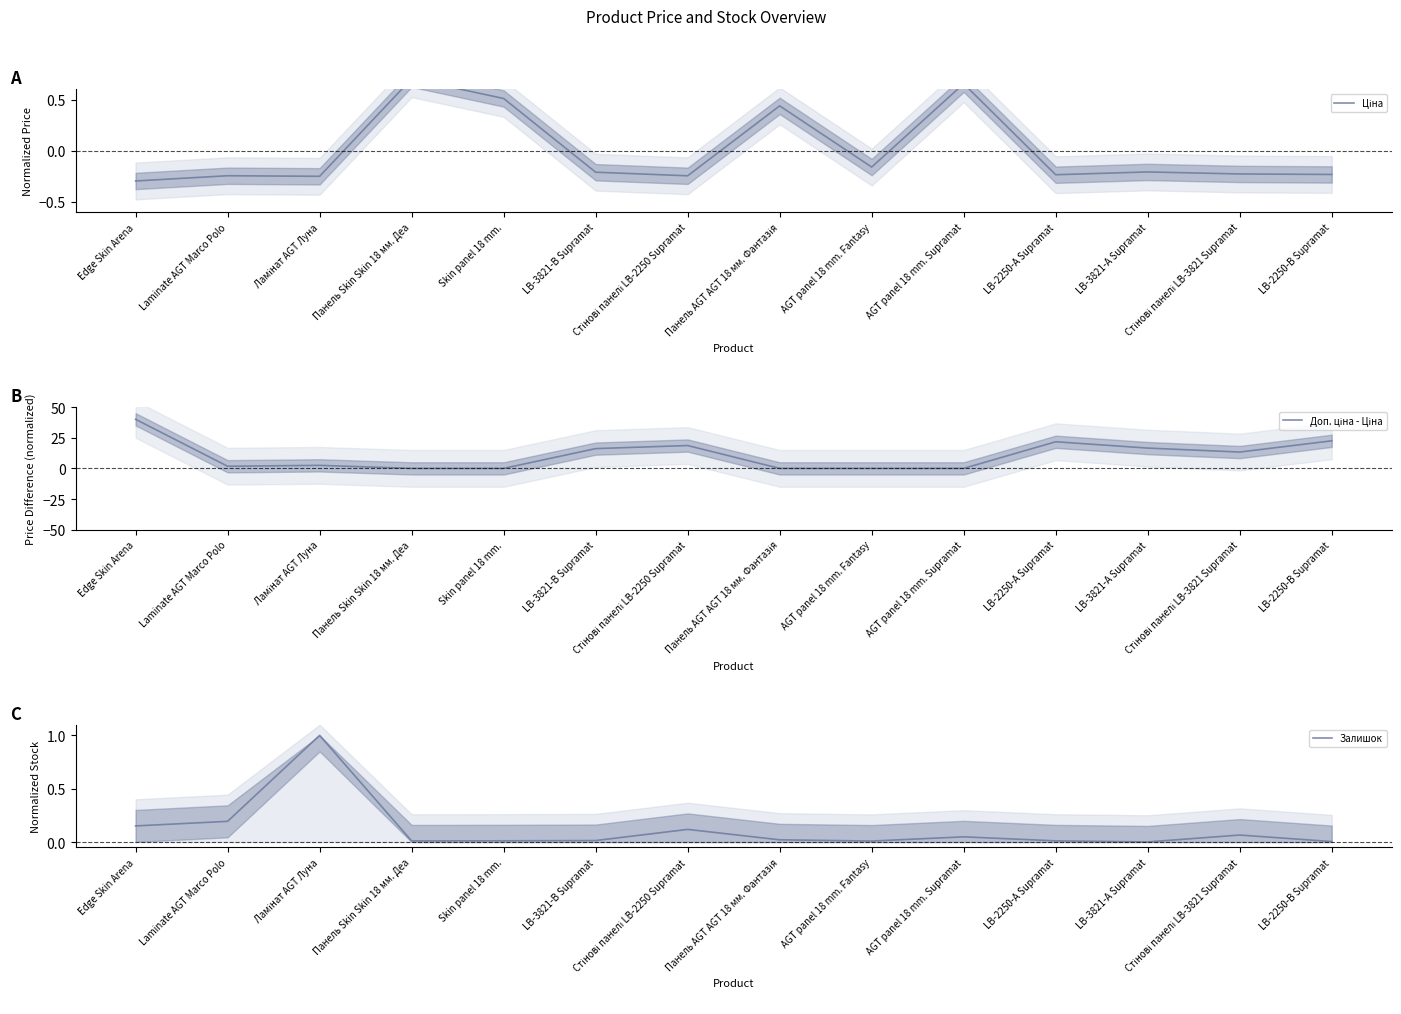

In Доп. ціна - Ціна, how many points are lower than both neighbors (excluding endpoints)?

3